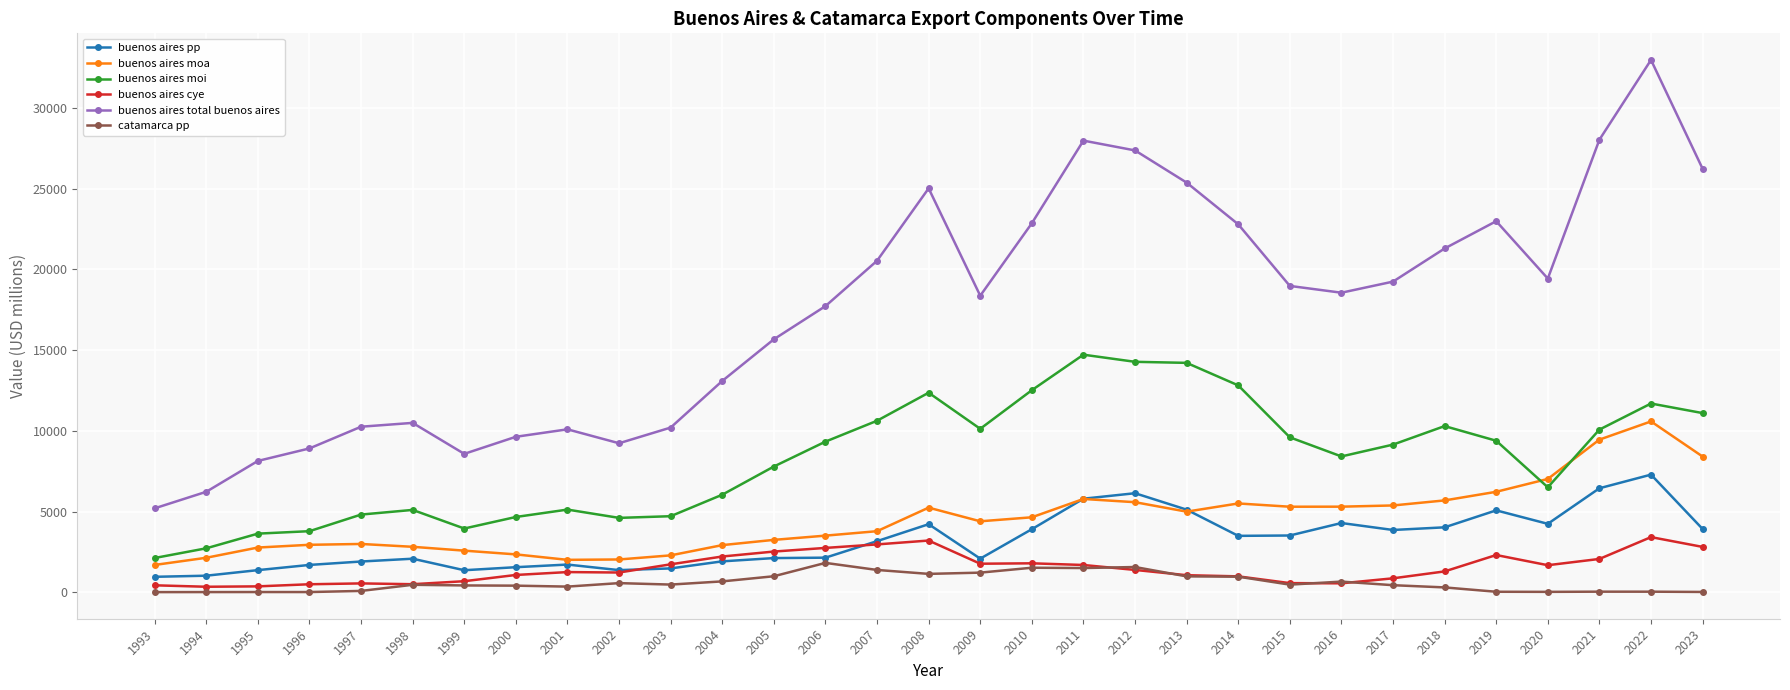

What is the spread (max minus min) of values at 2016?

18001.2